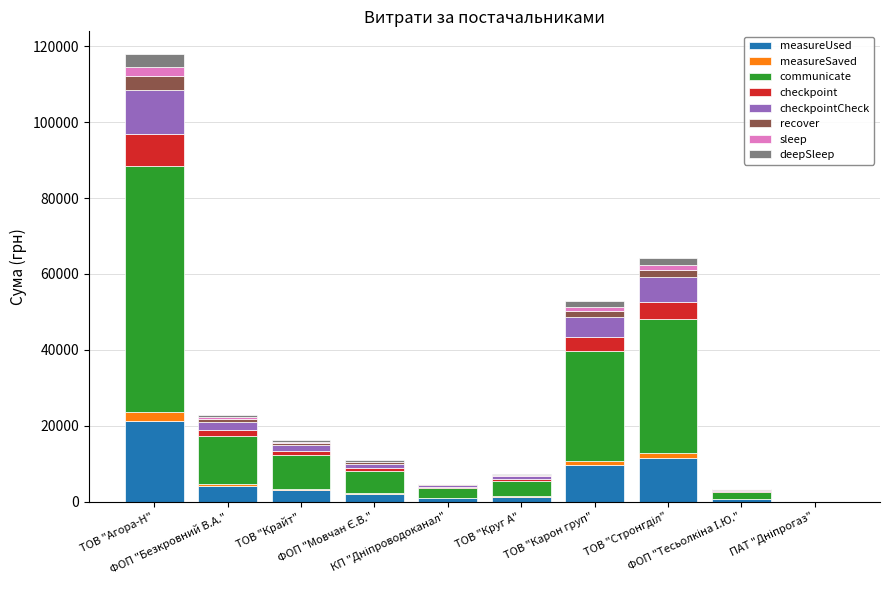

Does the chart contain stacked bars?

Yes